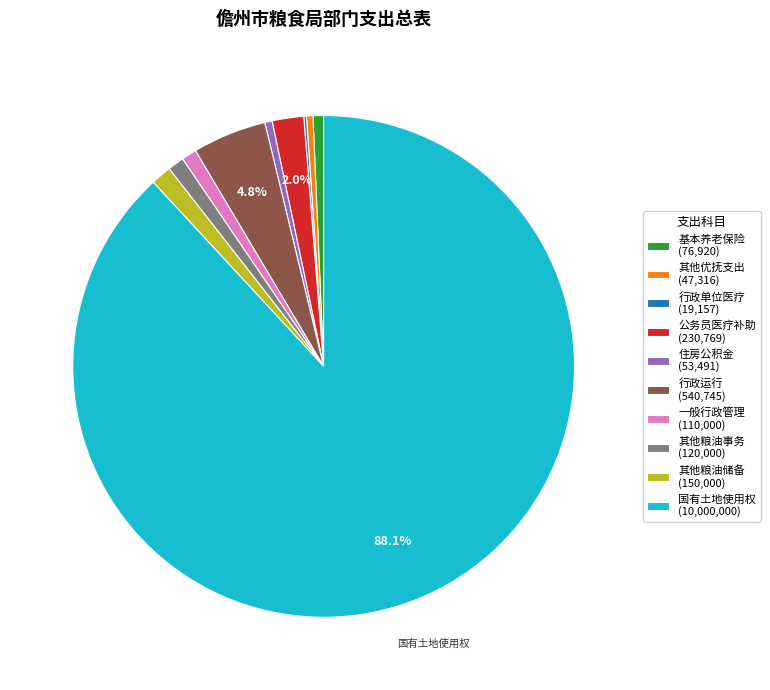

Is there a majority slice in this chart?

Yes